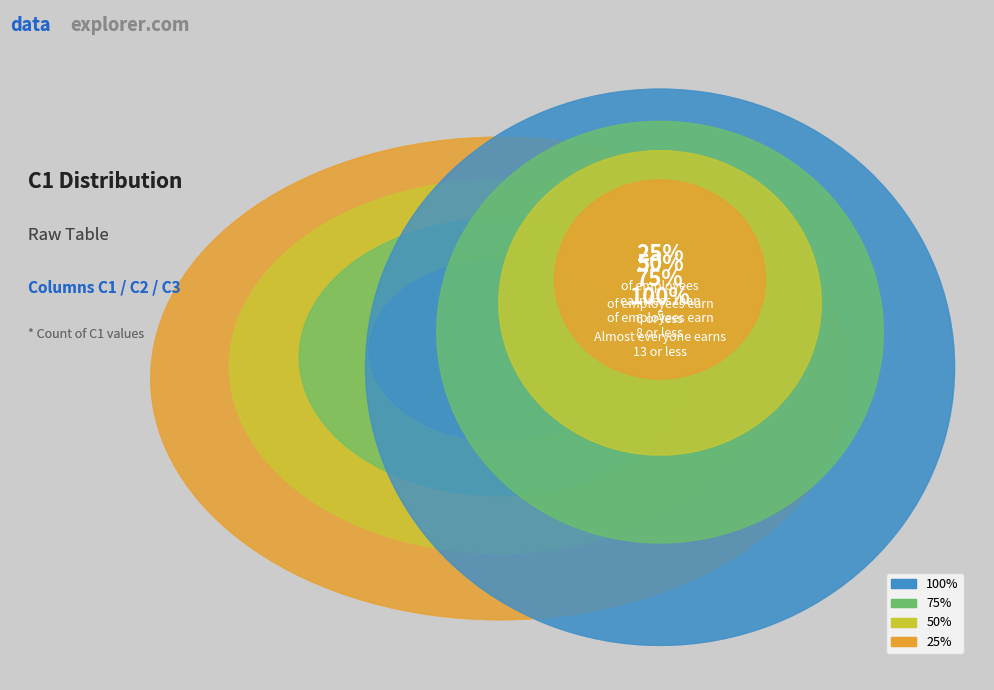

Is there any slice that represents more than half of the pie?

No